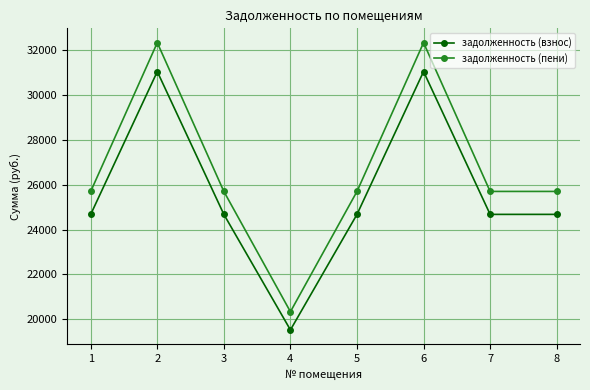

What is the difference between the highest and lowest values at 5?

1021.8